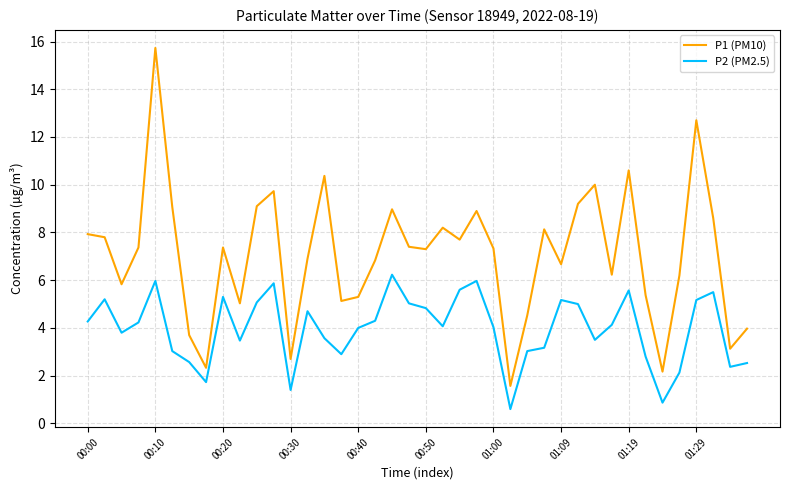

In P1 (PM10), how many points are higher than both neighbors (excluding endpoints)?

11